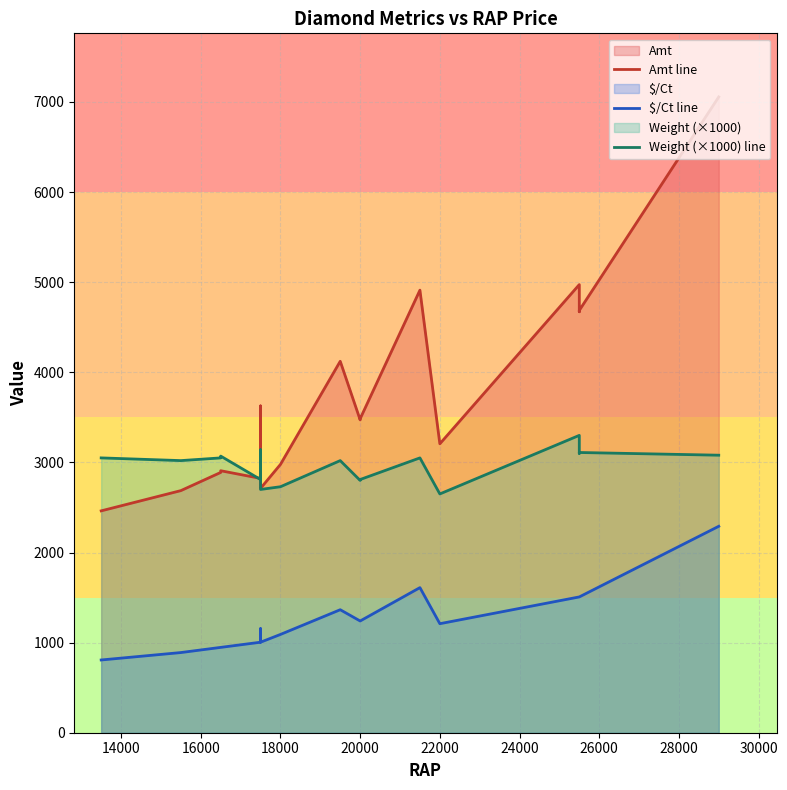

Rank the series at 20000 from highest to lowest value.

Amt line, Weight (×1000) line, $/Ct line